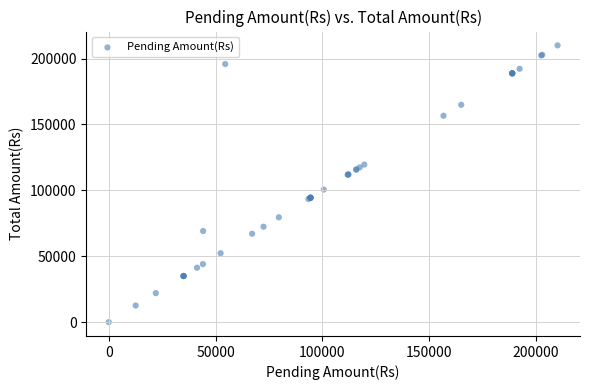

What Y value in the scatter plot is closest to 105006?

100617.4